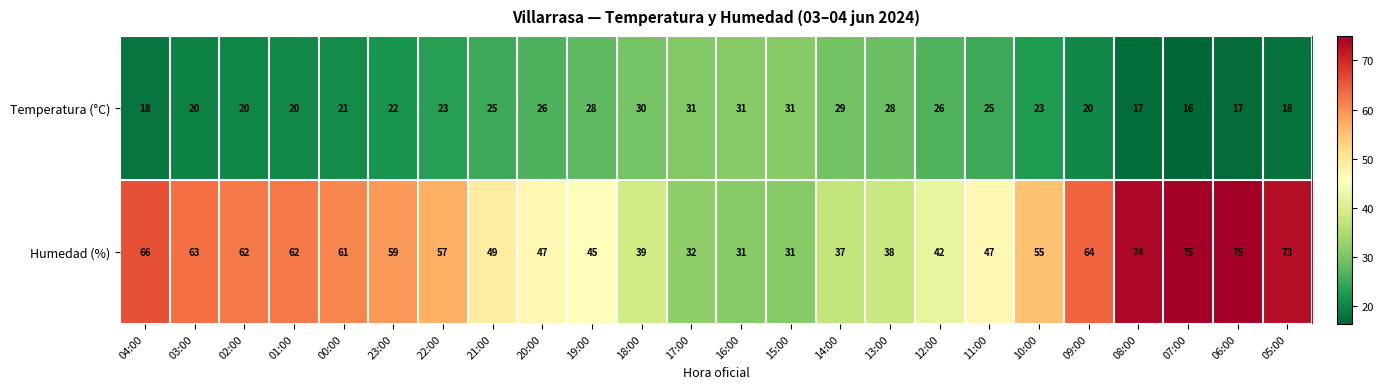

What is the smallest value displayed?

16